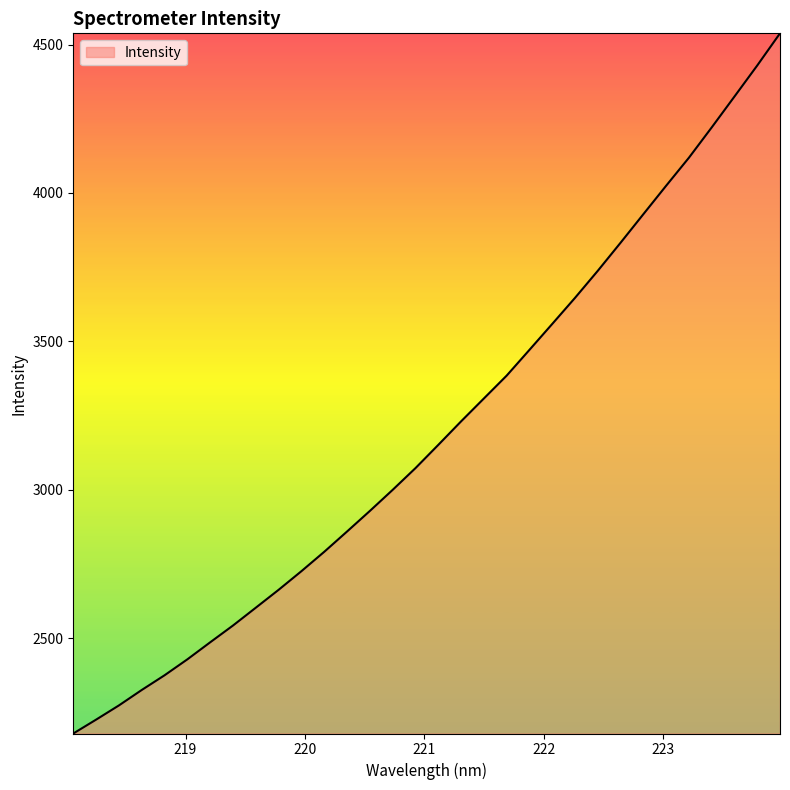

Reading right to left, extract all data points from this chart.

4537.8	4429.4	4324.8	4220.7	4118.7	4024.3	3928.5	3832.4	3737.8	3646.6	3558.7	3471.4	3384.6	3307.5	3230.4	3151.2	3073.0	2999.8	2928.8	2859.5	2791.1	2725.9	2663.1	2602.8	2542.8	2486.2	2428.8	2375.1	2325.5	2273.5	2225.6	2178.9